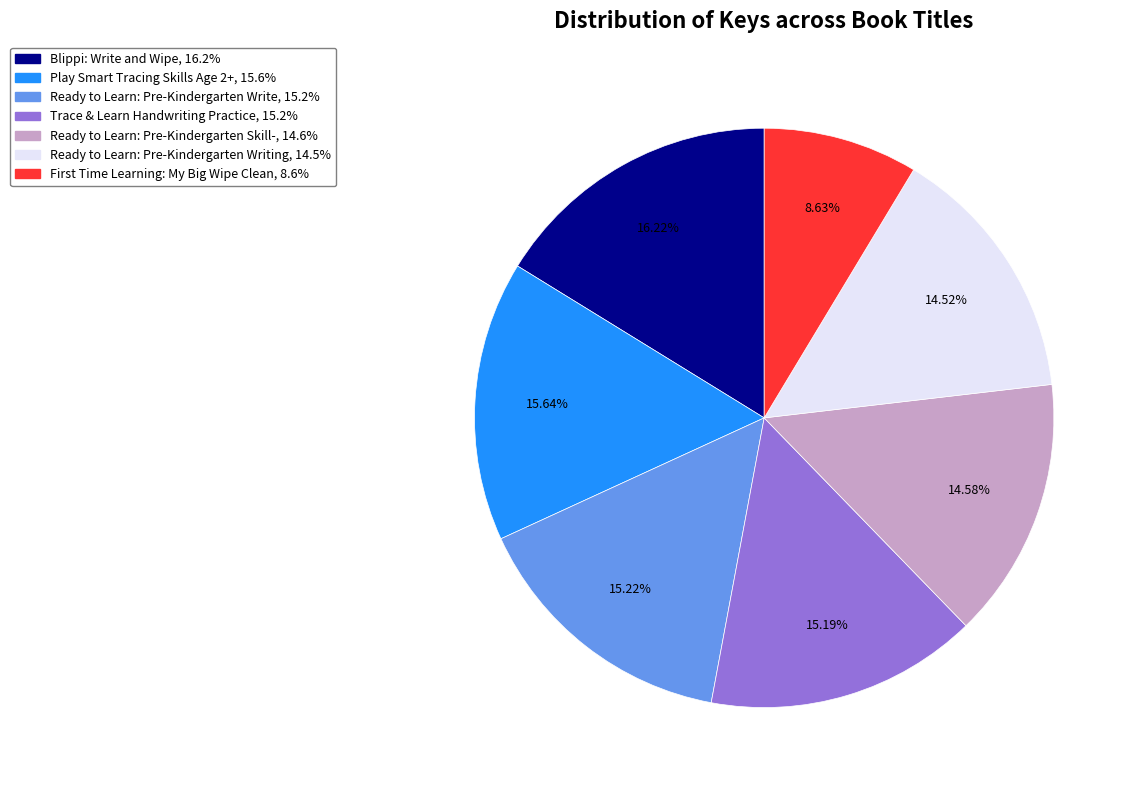

To the nearest percent, what portion does Ready to Learn: Pre-Kindergarten Skill- represent?

15%